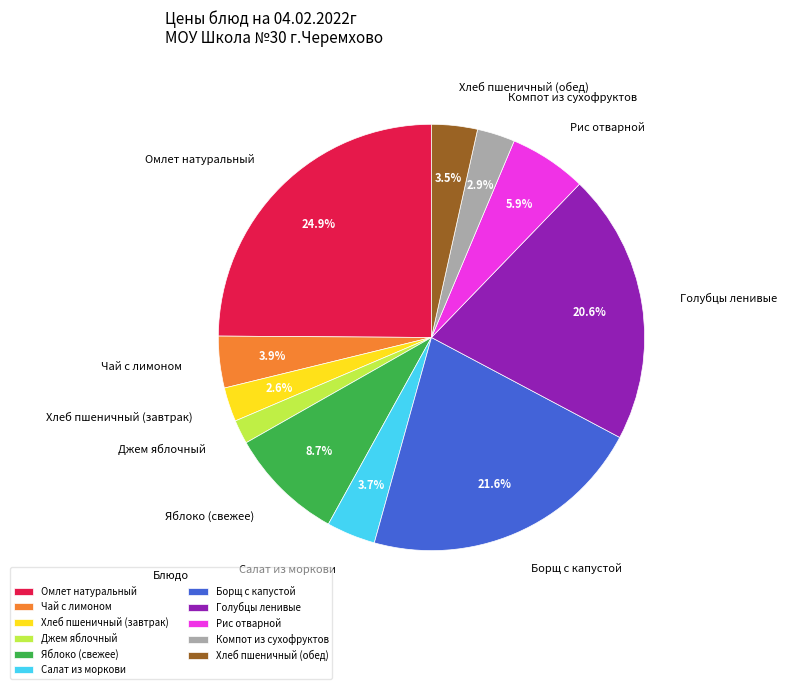

The Джем яблочный slice represents 15% of the pie. True or false?

False